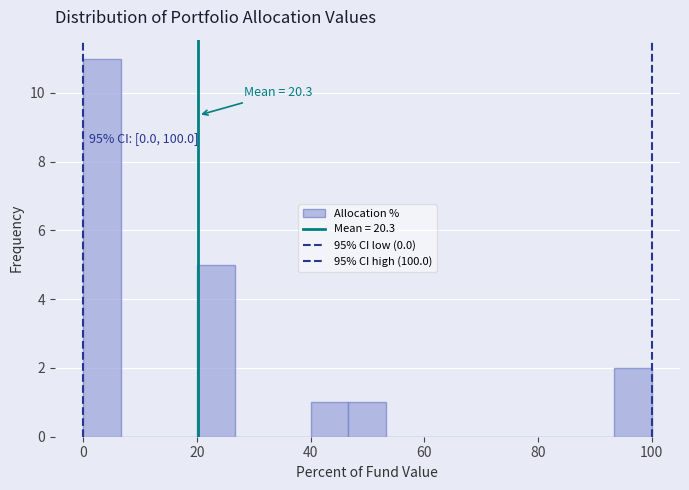

Read against the x-axis, roughly where is the centre of the tallest bar?

4